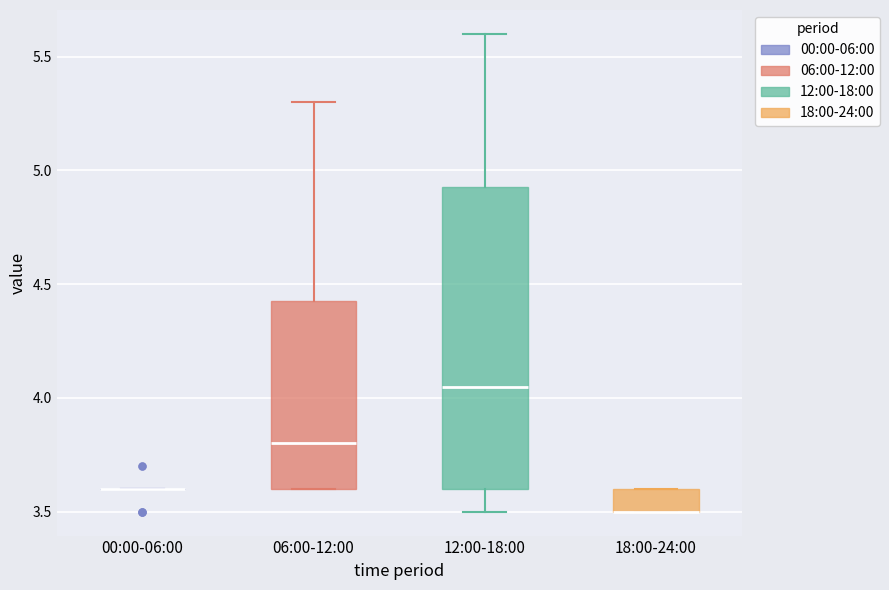

Reading left to right, transcribe this box plot: for each box, give where its median line is, the range the box spans, and where its two whiskers end, as read against the y-axis. The values are not printed on the chart, so give them approximately, as read against the axis.

00:00-06:00: box collapsed to a line at 3.60, whiskers 3.60 to 3.60
06:00-12:00: median 3.80, box 3.60 to 4.45, whiskers 3.60 to 5.30
12:00-18:00: median 4.05, box 3.60 to 4.95, whiskers 3.50 to 5.60
18:00-24:00: median 3.50 (drawn on the box's lower edge), box 3.50 to 3.60, whiskers 3.50 to 3.60